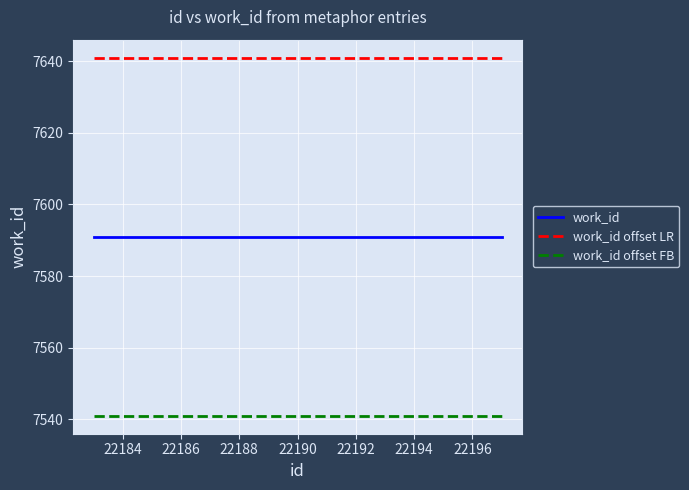

True or false: work_id offset LR and work_id offset FB intersect in this chart.

False